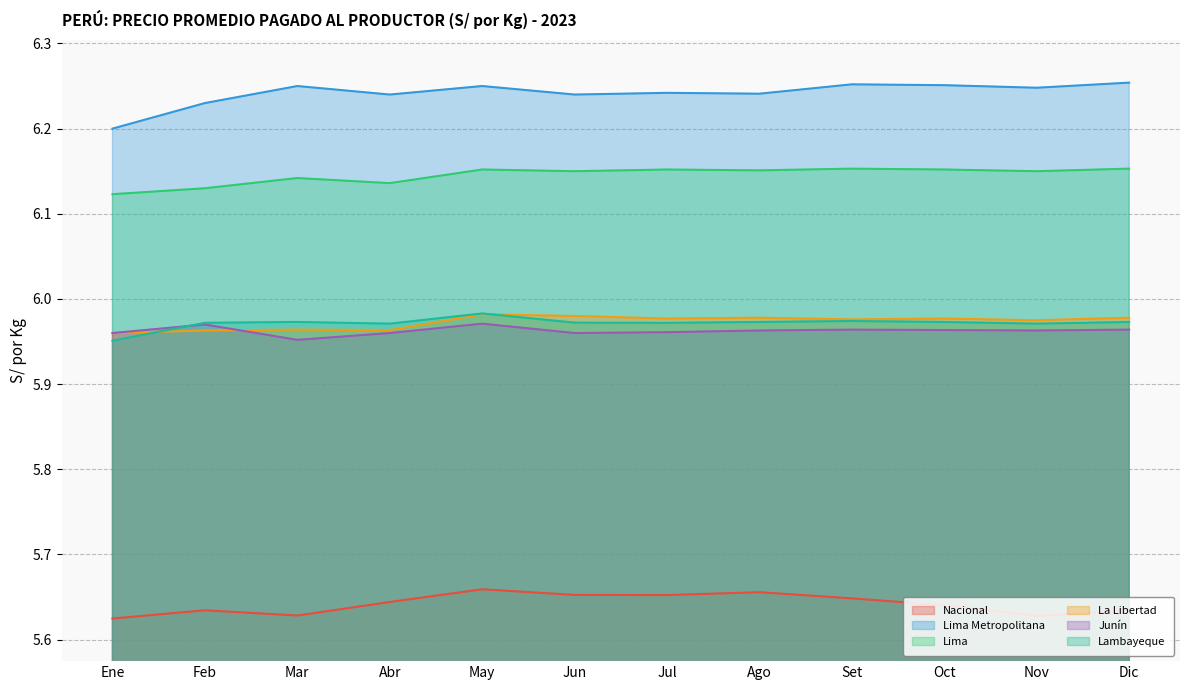

Reading left to right, list all the values displayed in this chart.

Nacional: Ene=5.6	Feb=5.6	Mar=5.6	Abr=5.6	May=5.7	Jun=5.7	Jul=5.7	Ago=5.7	Set=5.6	Oct=5.6	Nov=5.6	Dic=5.6
Lima Metropolitana: Ene=6.2	Feb=6.2	Mar=6.2	Abr=6.2	May=6.2	Jun=6.2	Jul=6.2	Ago=6.2	Set=6.3	Oct=6.3	Nov=6.2	Dic=6.3
Lima: Ene=6.1	Feb=6.1	Mar=6.1	Abr=6.1	May=6.2	Jun=6.2	Jul=6.2	Ago=6.2	Set=6.2	Oct=6.2	Nov=6.2	Dic=6.2
La Libertad: Ene=6.0	Feb=6.0	Mar=6.0	Abr=6.0	May=6.0	Jun=6.0	Jul=6.0	Ago=6.0	Set=6.0	Oct=6.0	Nov=6.0	Dic=6.0
Junín: Ene=6.0	Feb=6.0	Mar=6.0	Abr=6.0	May=6.0	Jun=6.0	Jul=6.0	Ago=6.0	Set=6.0	Oct=6.0	Nov=6.0	Dic=6.0
Lambayeque: Ene=6.0	Feb=6.0	Mar=6.0	Abr=6.0	May=6.0	Jun=6.0	Jul=6.0	Ago=6.0	Set=6.0	Oct=6.0	Nov=6.0	Dic=6.0